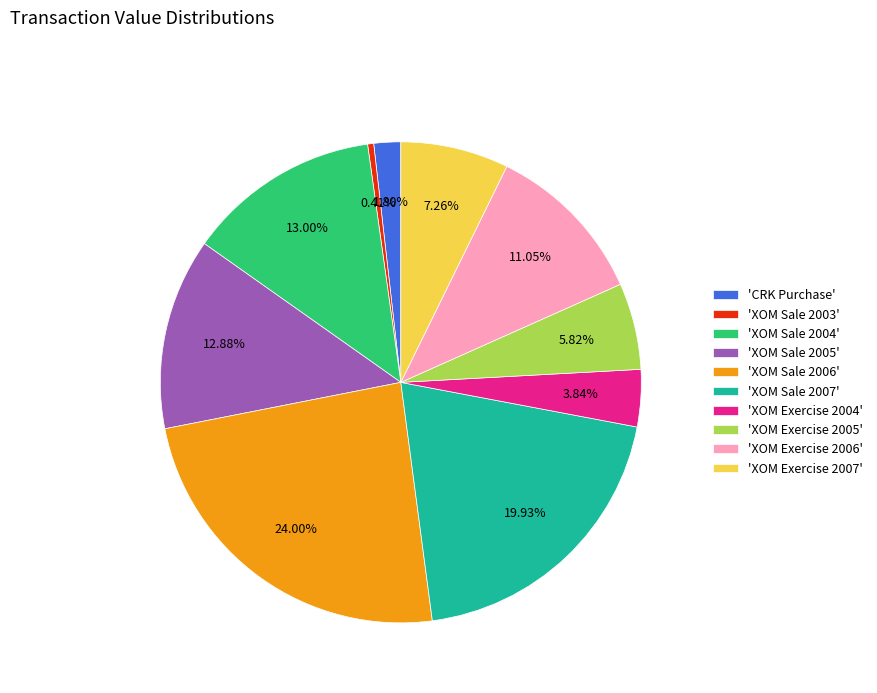

To the nearest percent, what is the difference between the largest and smallest slice percentages?

24%